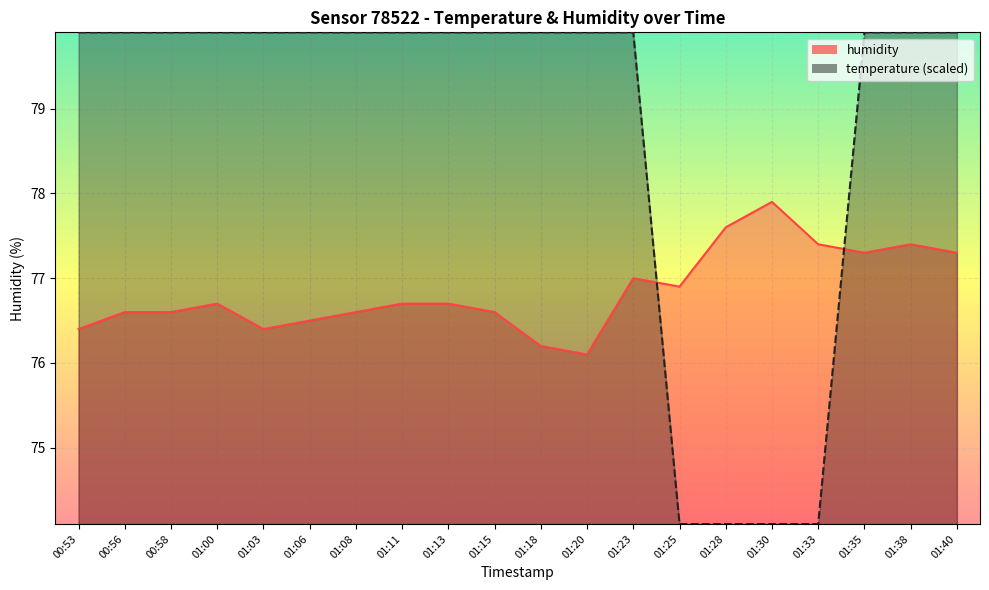

What is the sum of all temperature values?

1574.8